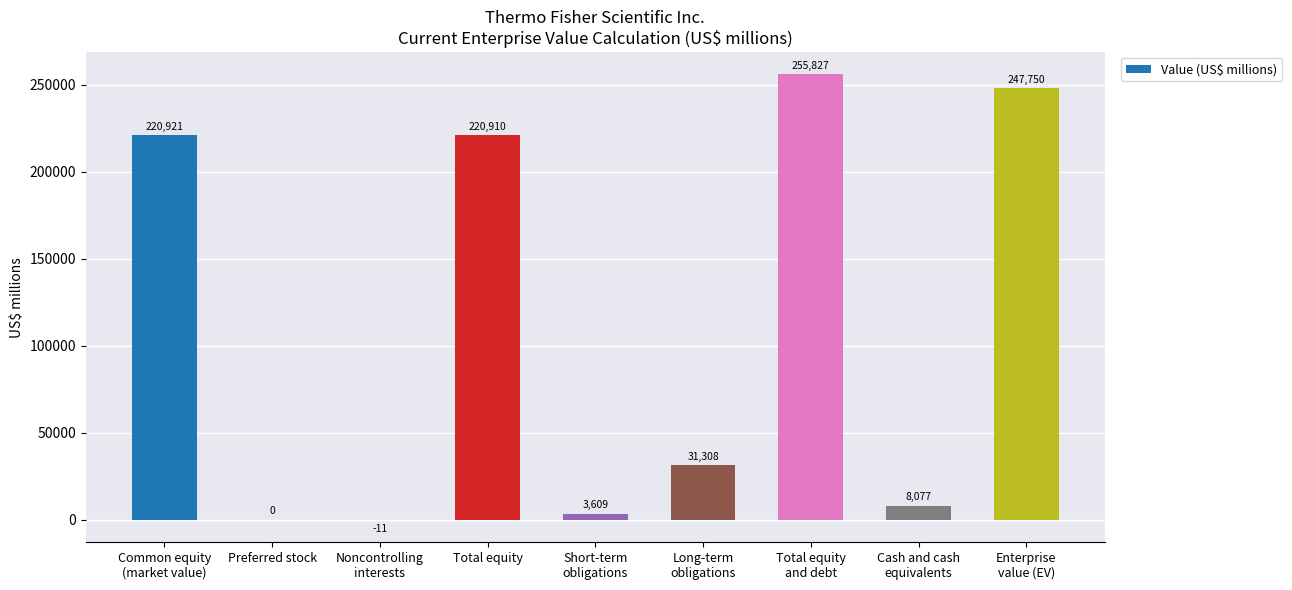

What is the change in value from Common equity
(market value) to Total equity
and debt?

+34906